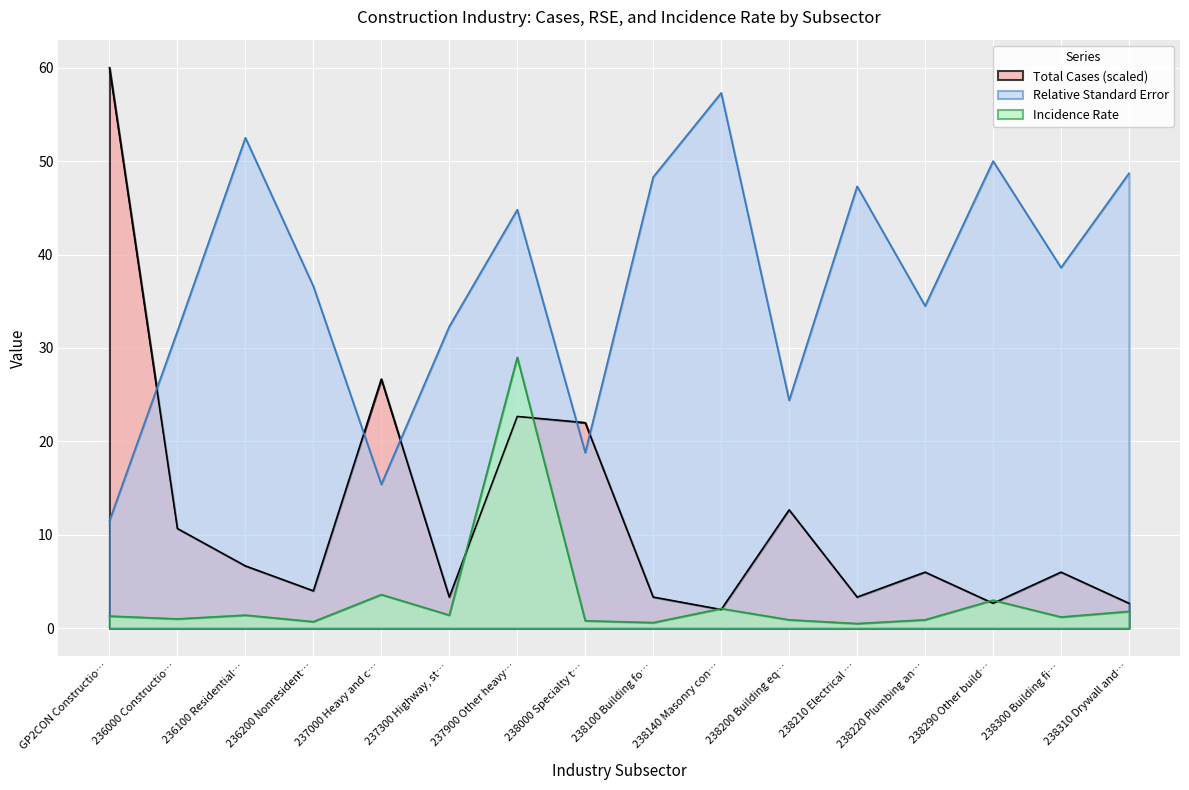

What is the spread (max minus min) of values at 238300 Building fi…?

37.4